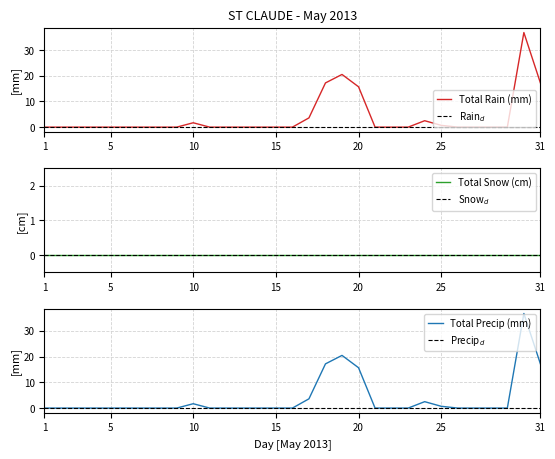

At which label does Total Precip (mm) reach its minimum?

1